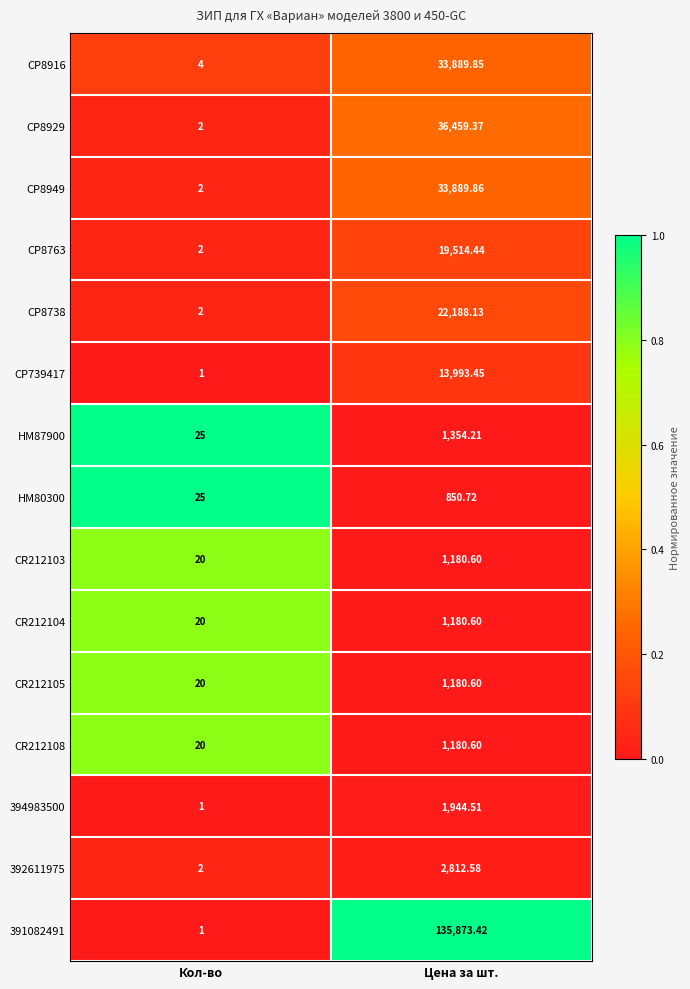

At which category is the sum across all series the highest?

Цена за шт.